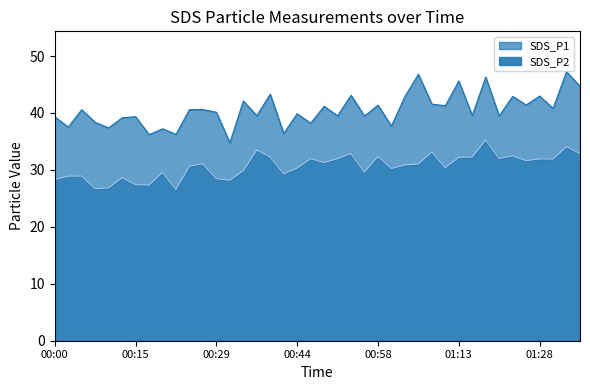

True or false: SDS_P2 has more than 1 points higher than both neighbors.

True